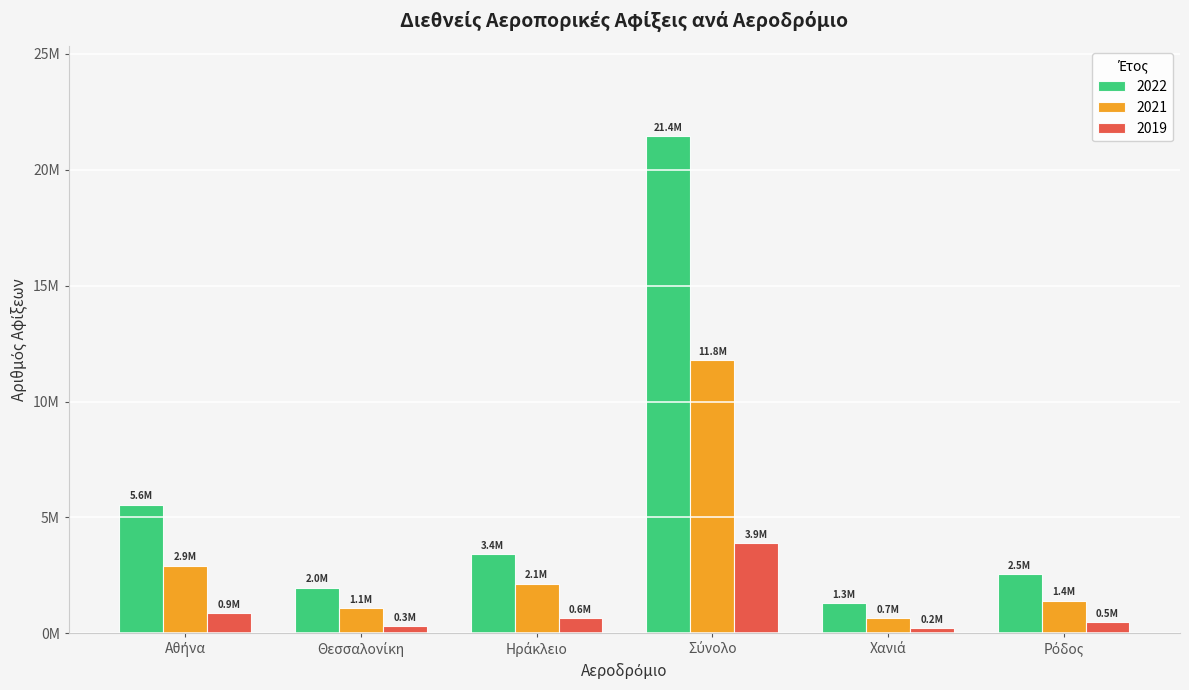

Reading left to right, extract all data points from this chart.

2022: Αθήνα=5552227	Θεσσαλονίκη=1975959	Ηράκλειο=3405728	Σύνολο=21449185	Χανιά=1296959	Ρόδος=2548501
2021: Αθήνα=2921550	Θεσσαλονίκη=1089351	Ηράκλειο=2147374	Σύνολο=11768338	Χανιά=661440	Ρόδος=1400557
2019: Αθήνα=864861	Θεσσαλονίκη=314485	Ηράκλειο=646822	Σύνολο=3881988	Χανιά=223940	Ρόδος=478715